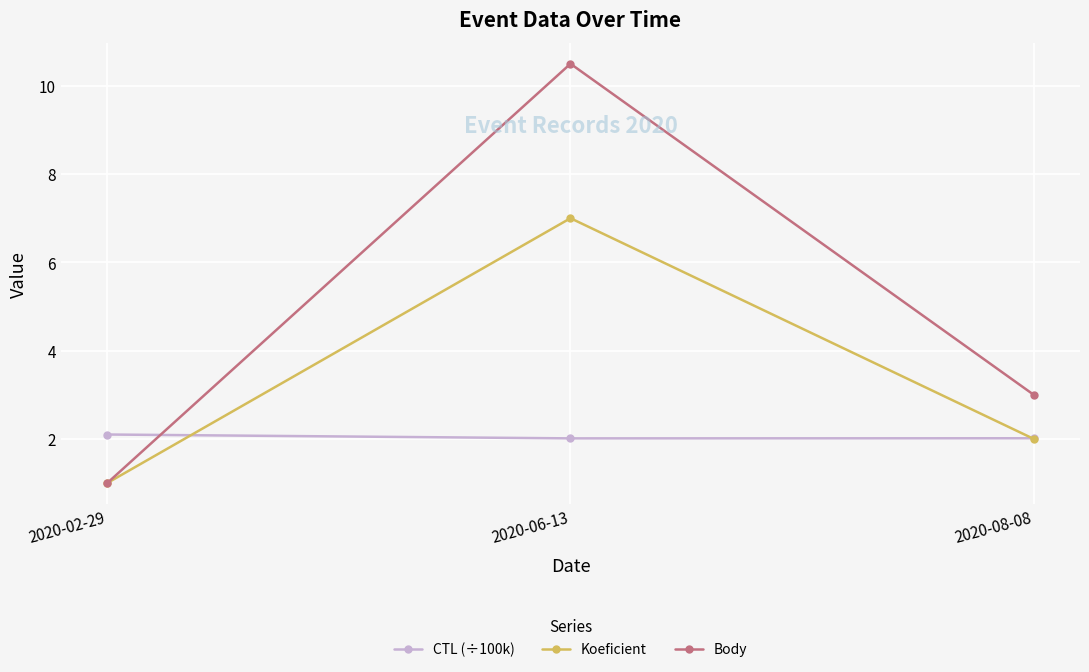

Rank the series by their maximum value, from lowest to highest.

CTL (÷100k), Koeficient, Body